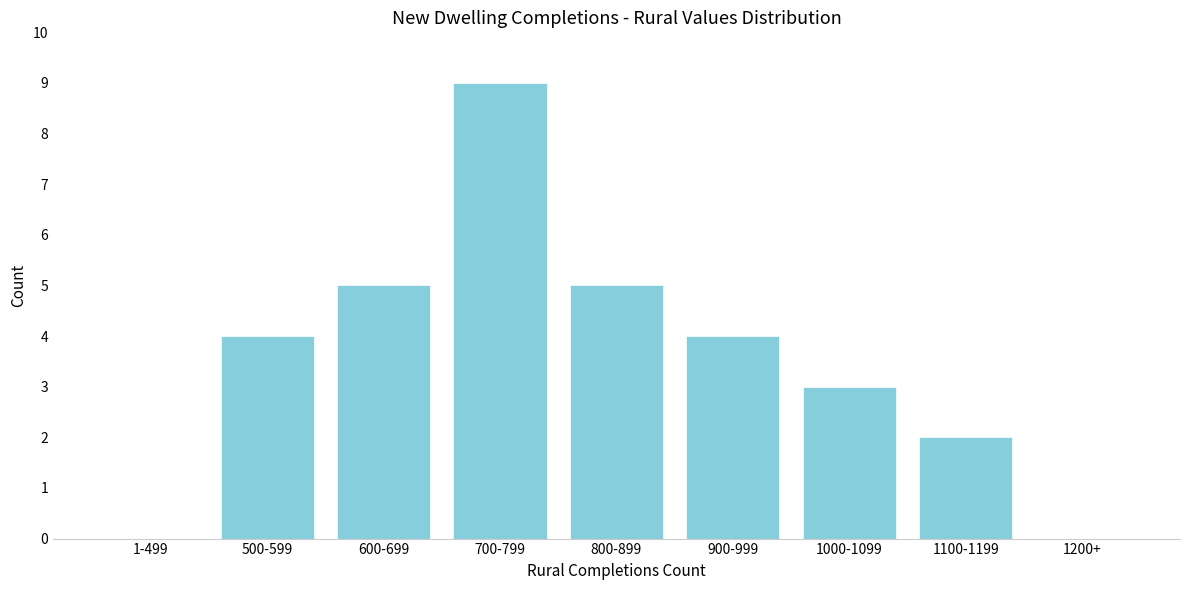

Reading left to right, transcribe all the data shown in this chart.

1-499=0	500-599=4	600-699=5	700-799=9	800-899=5	900-999=4	1000-1099=3	1100-1199=2	1200+=0